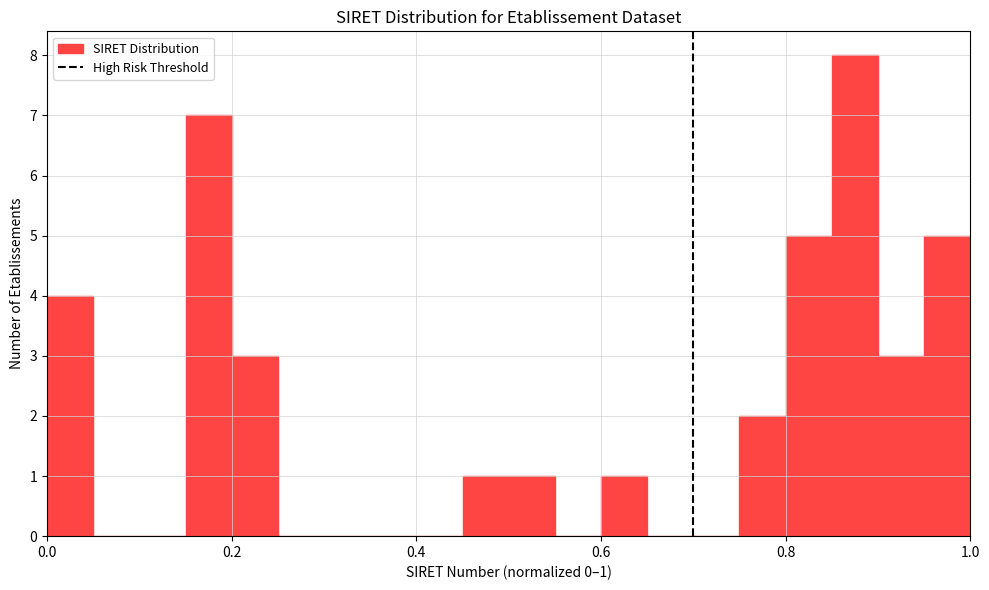

Around what value on the x-axis is the tallest bar? Give the approximate position of its centre, as read against the axis.

0.88